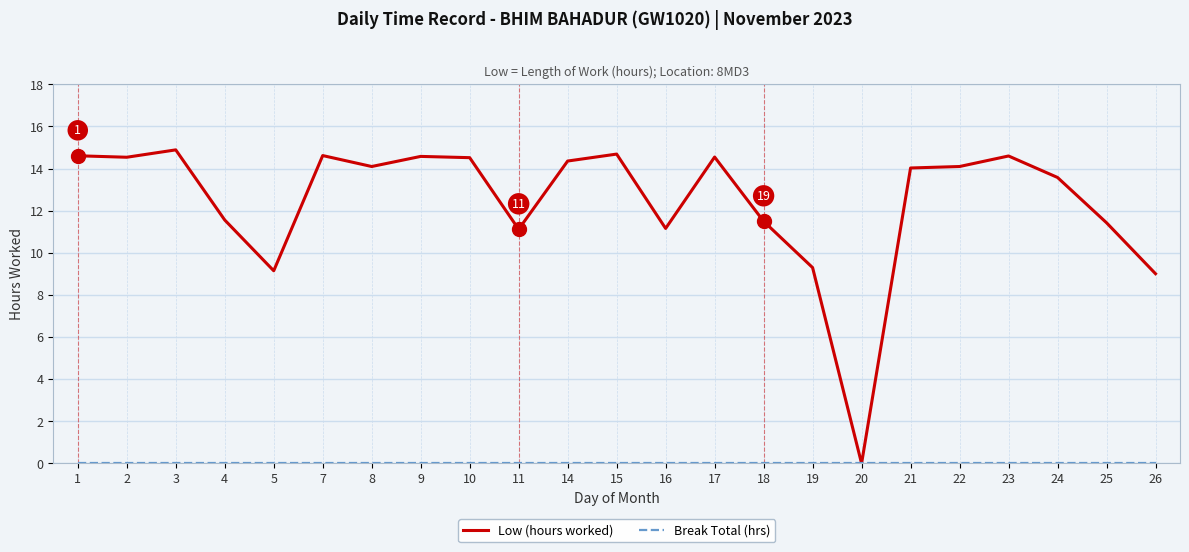

Which series has the largest total across all categories?

Low (hours worked)